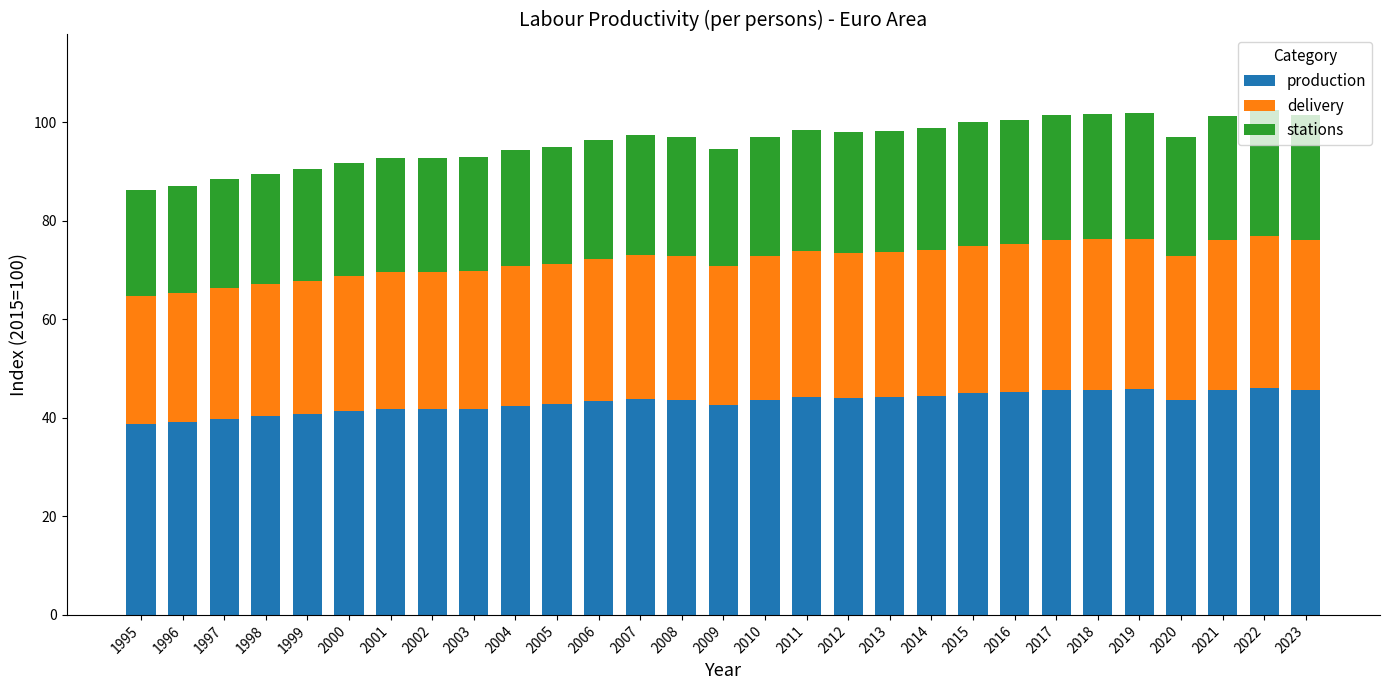

The production series shows 43.7 at 2008. True or false?

True